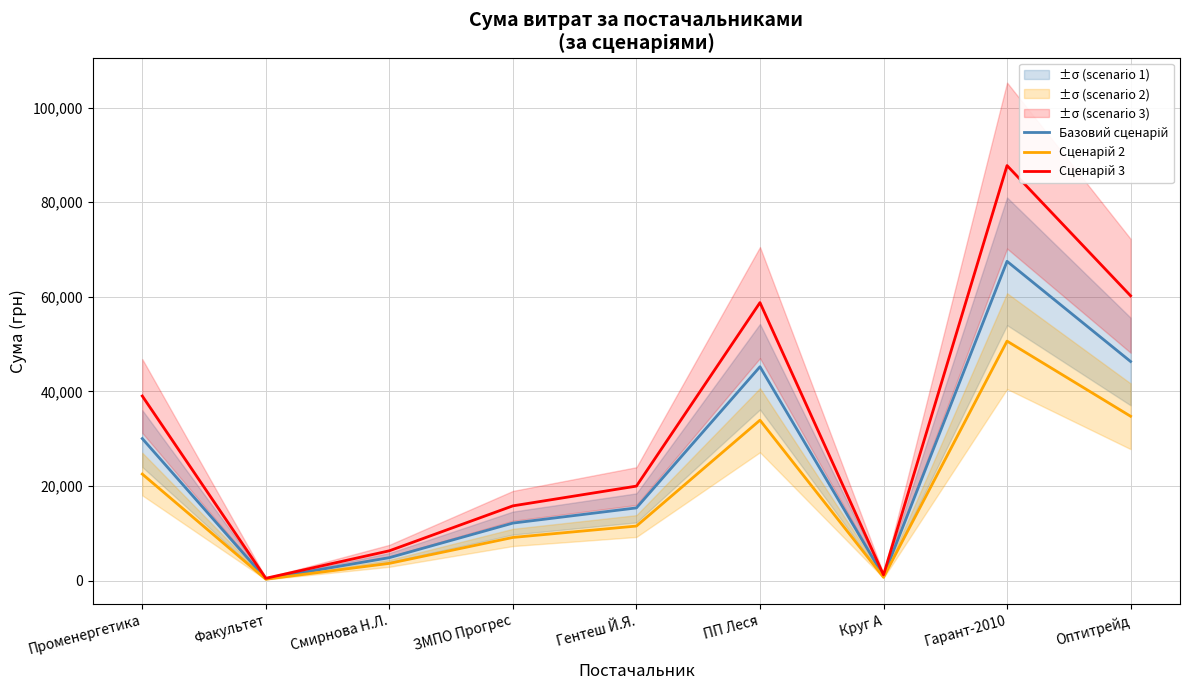

True or false: Базовий сценарій and Сценарій 3 intersect in this chart.

False